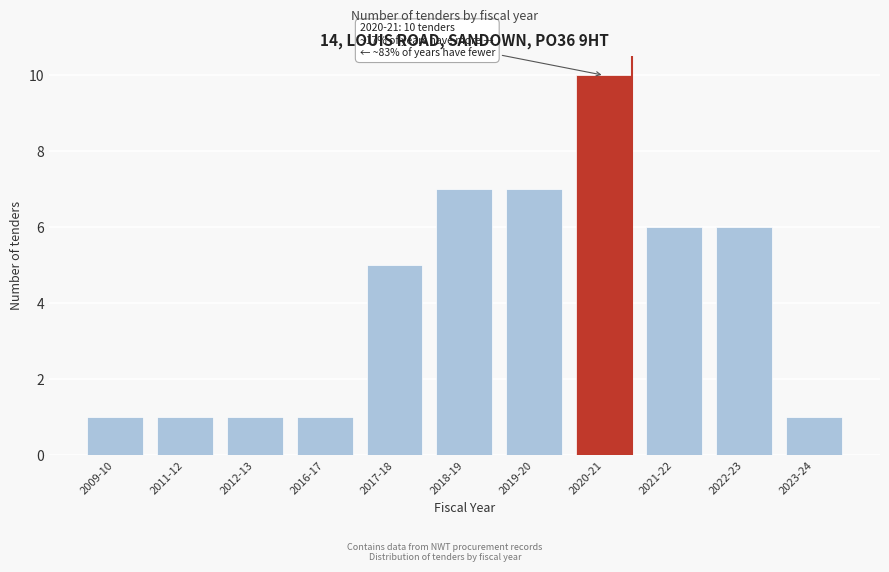

Reading left to right, what are all the values shown in this chart?

1	1	1	1	5	7	7	10	6	6	1